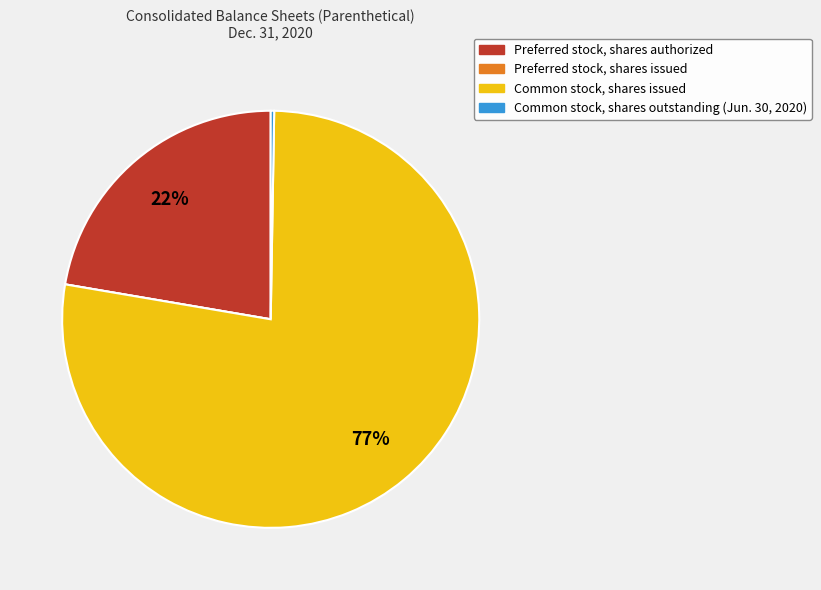

Which slice represents more than half of the pie?

Common stock, shares issued